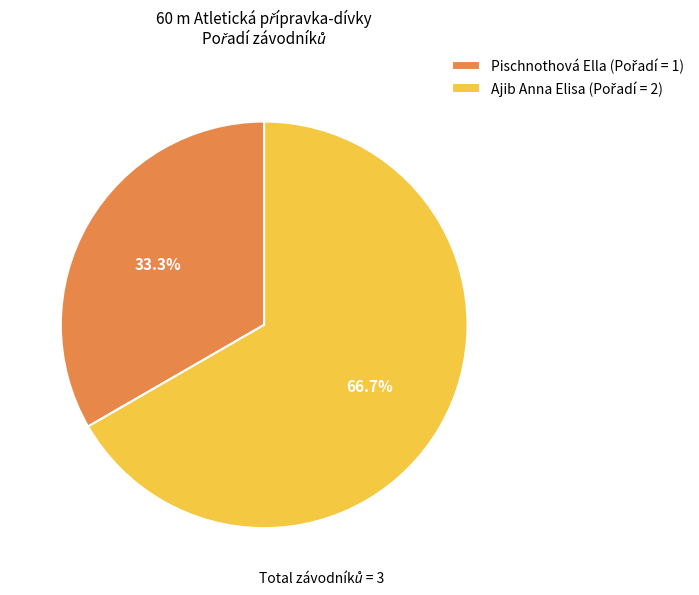

To the nearest percent, what percentage of the pie is Pischnothová Ella?

33%